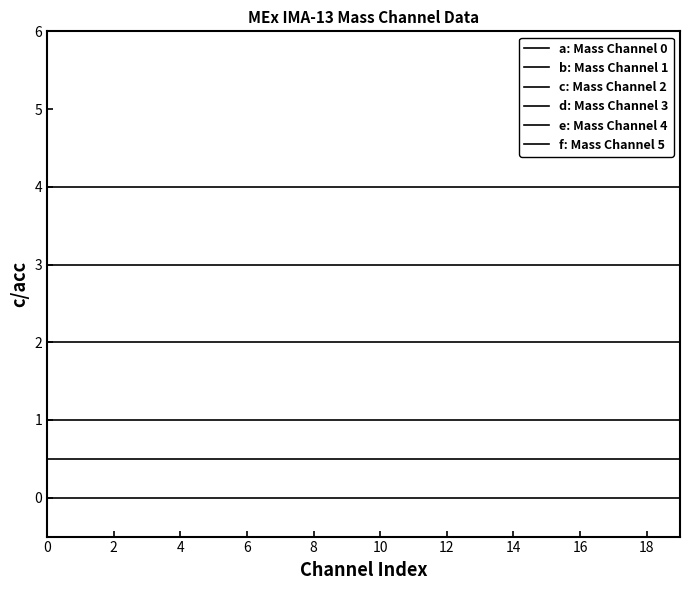

Does the chart have visible grid lines?

No